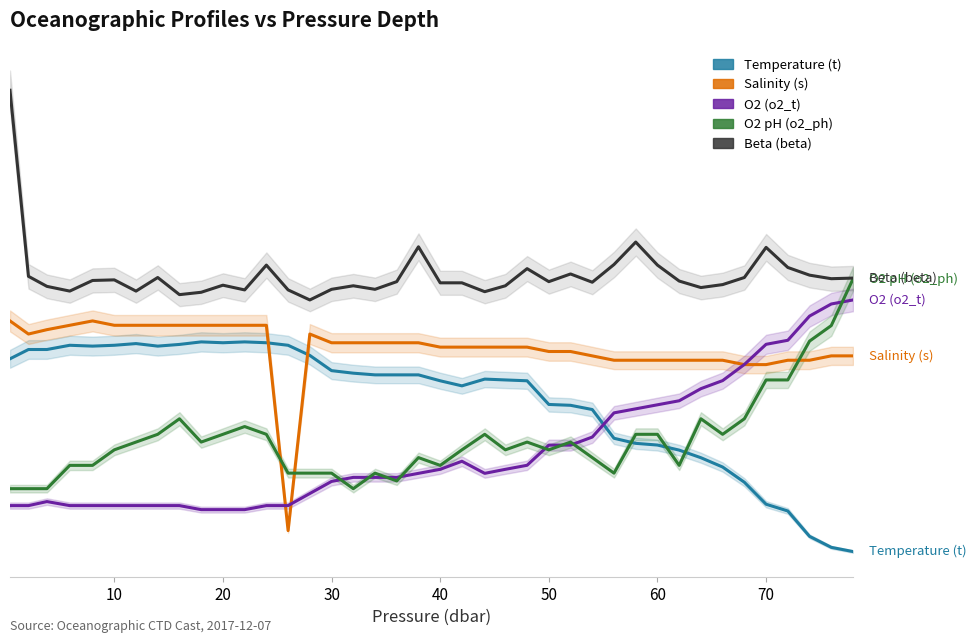

Which series has the largest range (max minus min)?

Temperature (t)